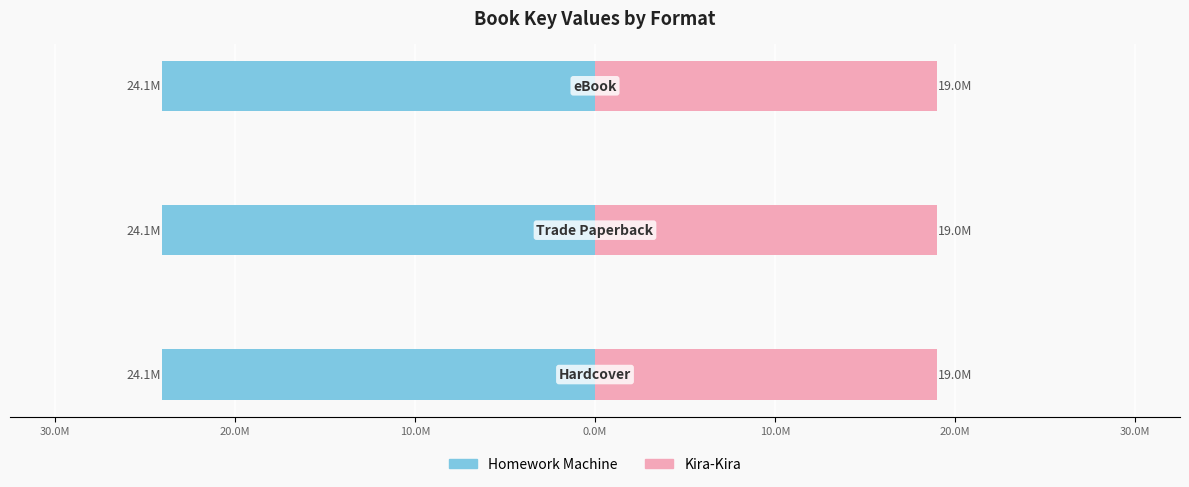

Which series changed the most between Hardcover and eBook?

Homework Machine